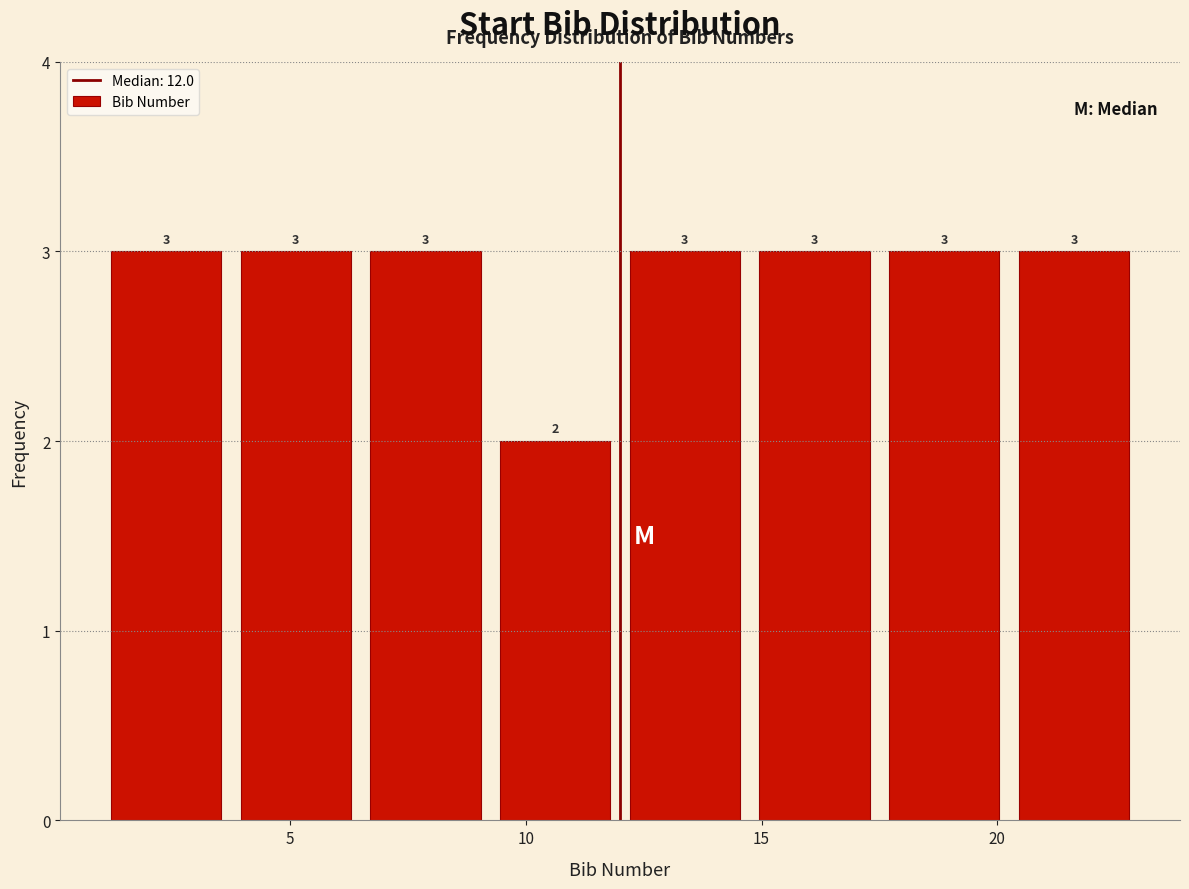

Reading left to right, transcribe this chart: for each bar, give the range it covers on the x-axis and its height. The bar edges are not printed on the chart, so give them approximately, as read against the axis.

1.00 to 3.75: 3
3.75 to 6.50: 3
6.50 to 9.25: 3
9.25 to 12.00: 2
12.00 to 14.75: 3
14.75 to 17.50: 3
17.50 to 20.25: 3
20.25 to 23.00: 3